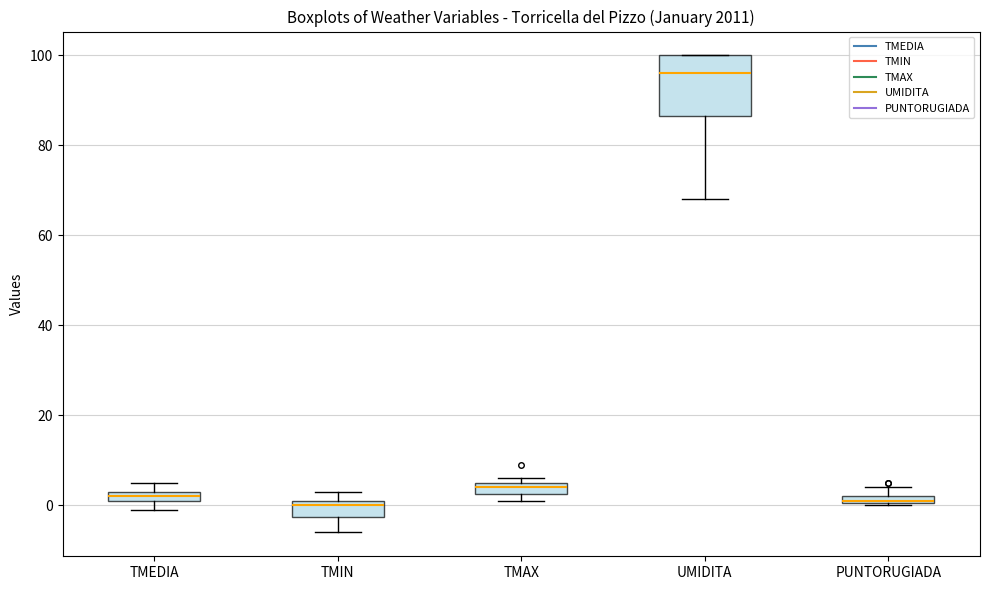

Where is the upper edge of the box for UMIDITA on the y-axis? The values are not printed on the chart, so give them approximately, as read against the axis.

100